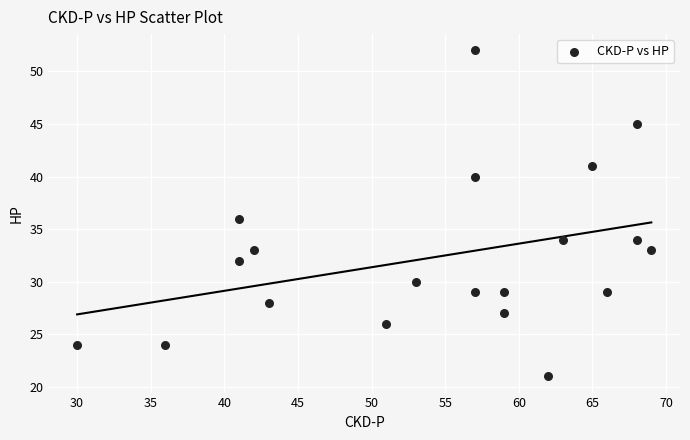

What is the range of Y values (max minus min)?

31